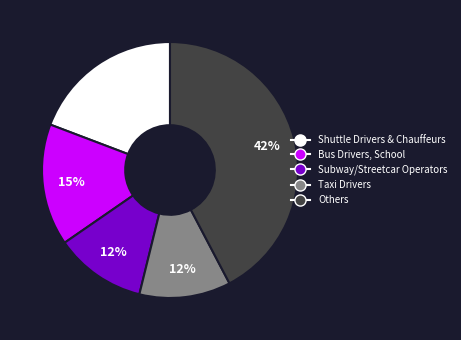

The Others slice represents 42% of the pie. True or false?

True